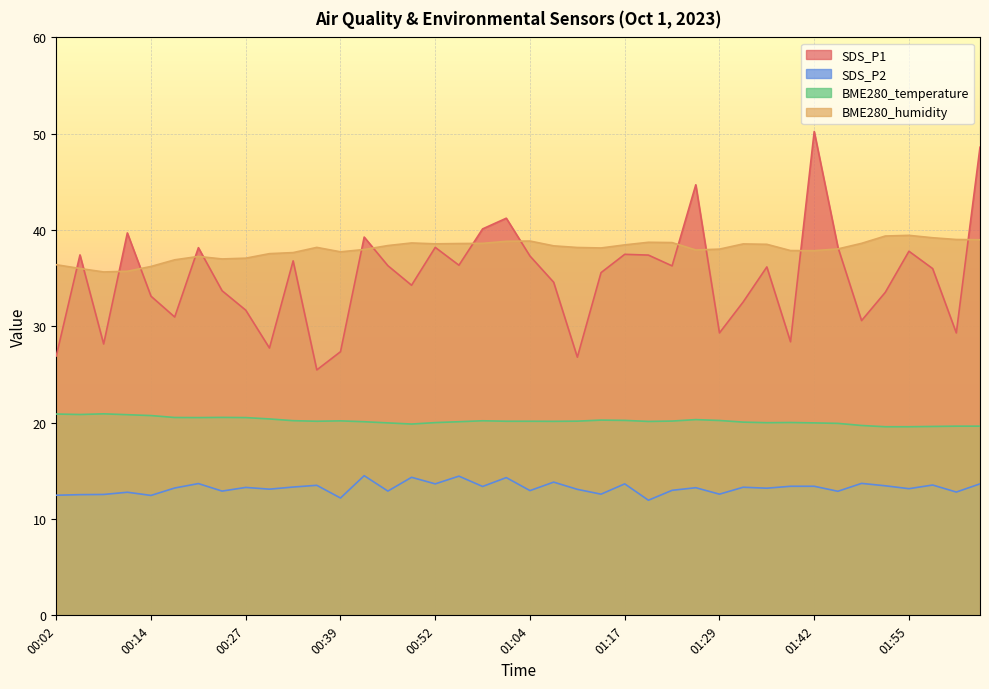

What is the value of the BME280_humidity point at the 10th from the left?

37.5